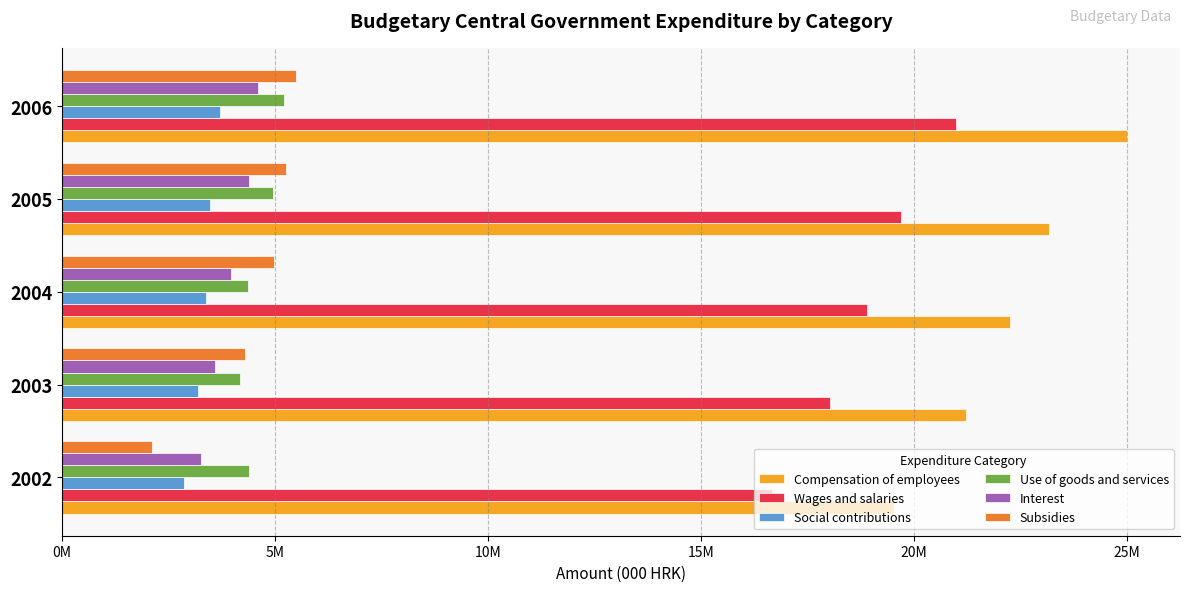

What are all the series names shown in the legend?

Compensation of employees, Wages and salaries, Social contributions, Use of goods and services, Interest, Subsidies